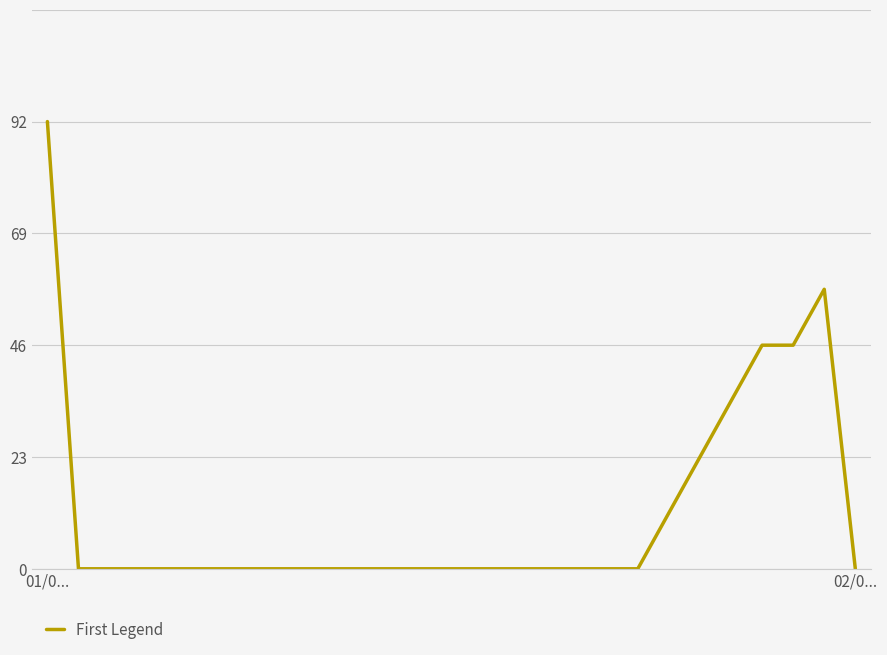

Rank the categories by value from highest to lowest.

01/0..., 25, 23, 24, 22, 21, 20, 02/0..., 2, 3, 4, 5, 6, 7, 8, 9, 10, 11, 12, 13, 14, 15, 16, 17, 18, 19, 26